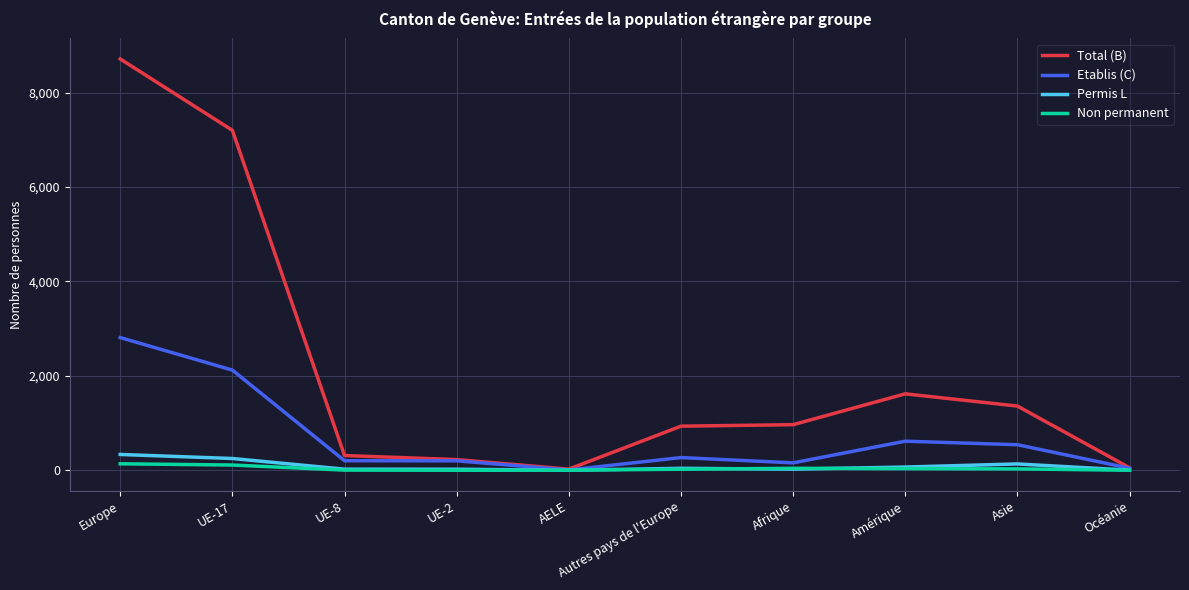

At which category does the chart reach its peak across all series?

Europe